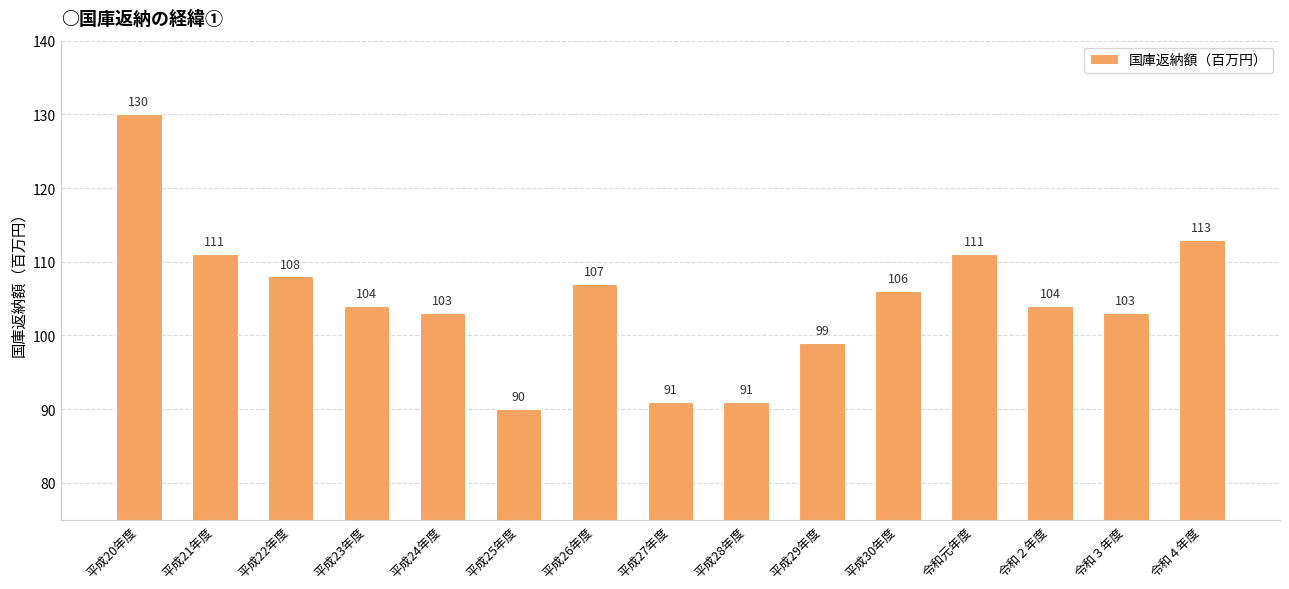

What is the value of the 15th bar from the left?

113